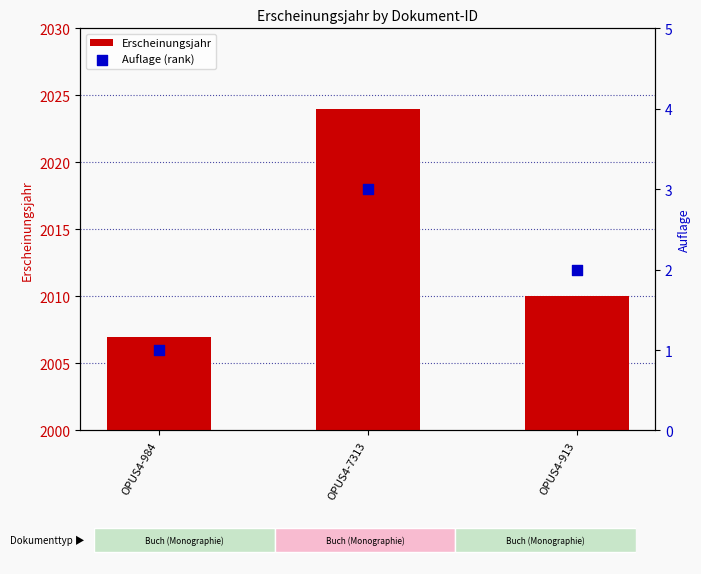

At which category is the sum across all series the highest?

OPUS4-7313